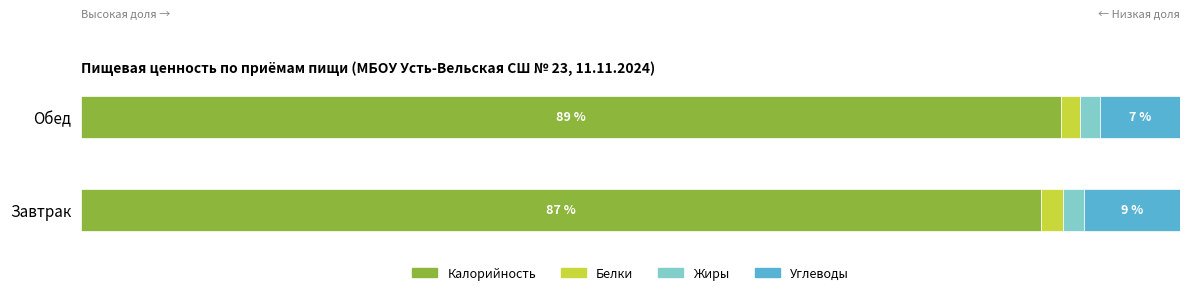

Which category has the highest value in the Калорийность series?

Обед